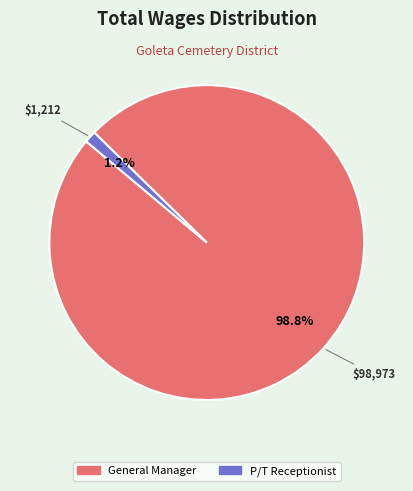

Which category accounts for the majority?

General Manager